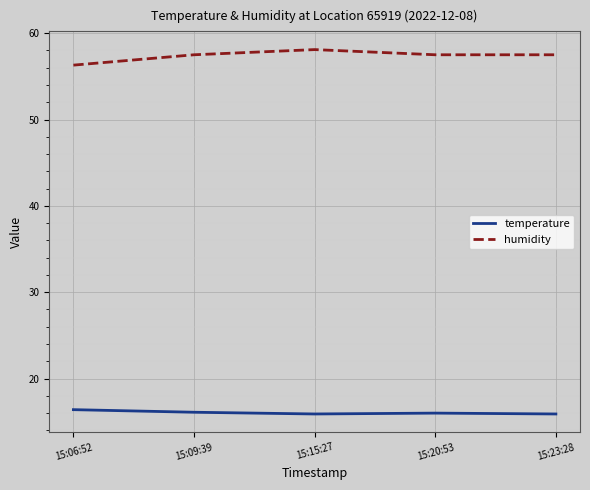

At which label does humidity first exceed 57?

15:09:39